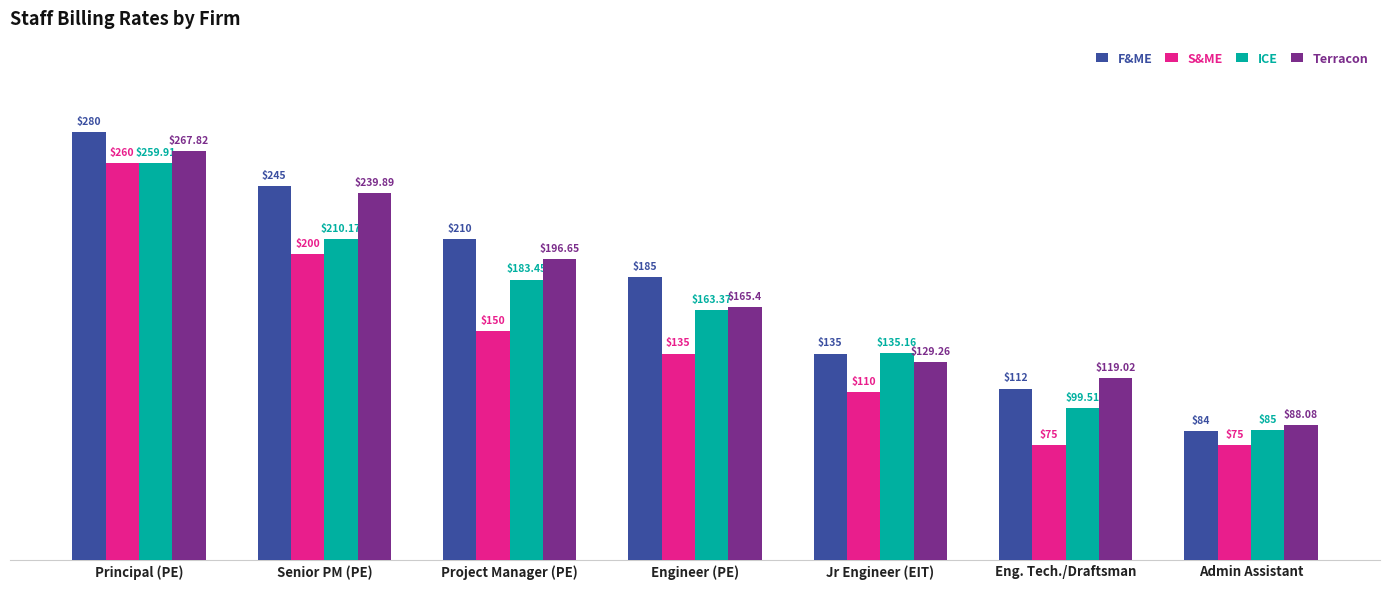

At which label is F&ME closest to 182?

Engineer (PE)